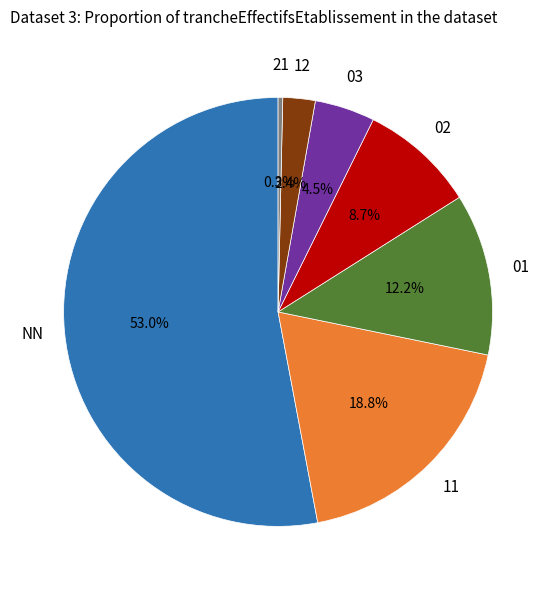

Is there any slice that represents more than half of the pie?

Yes